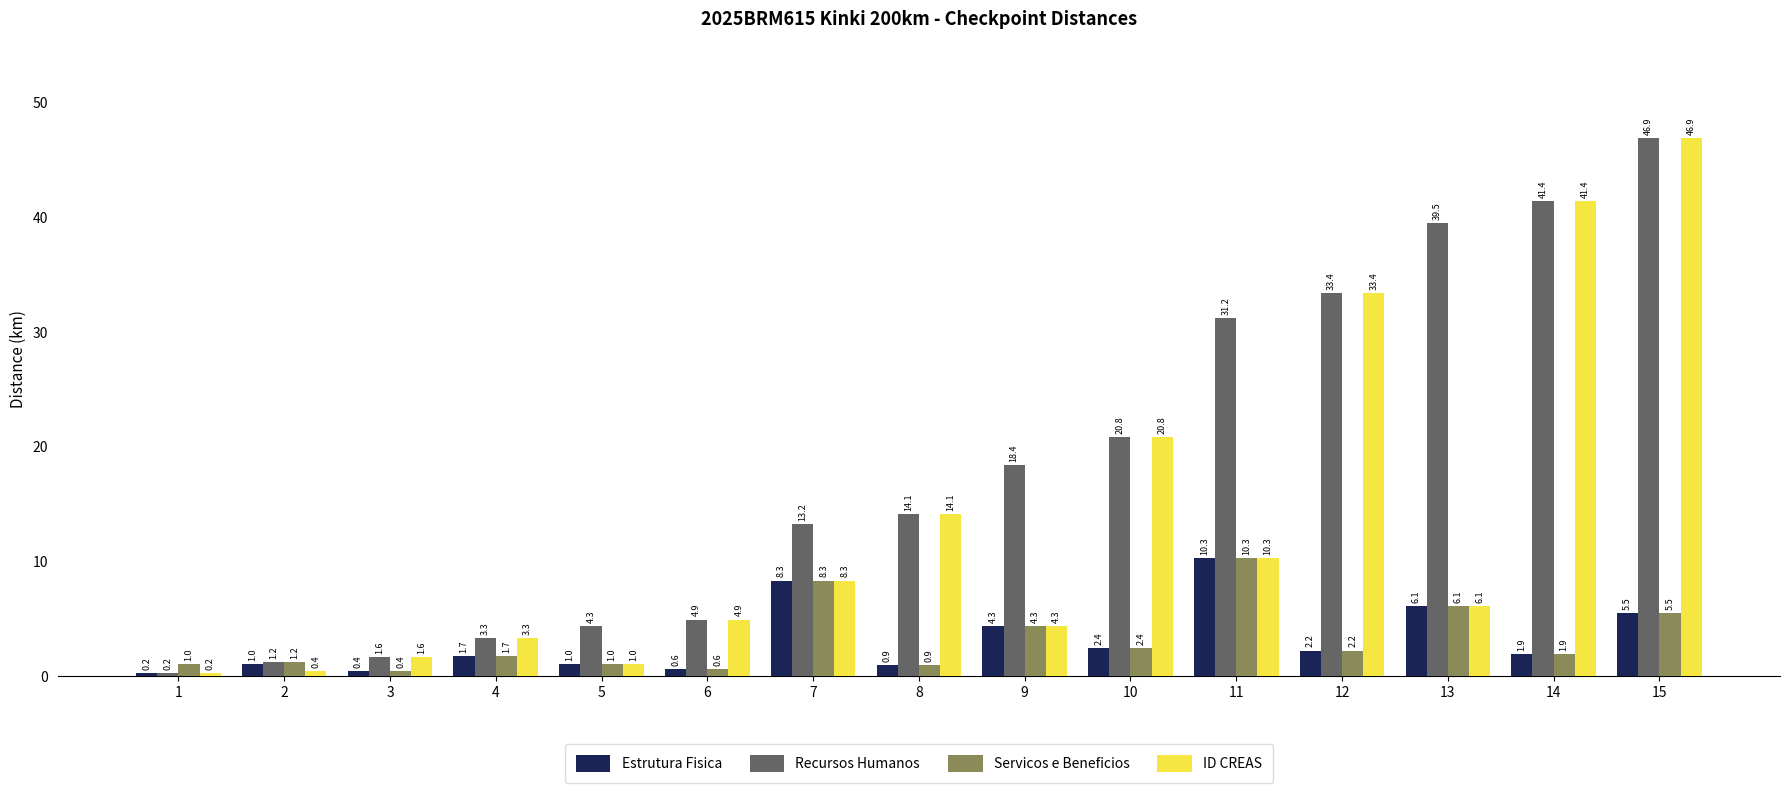

Which series changed the most between 2 and 6?

ID CREAS